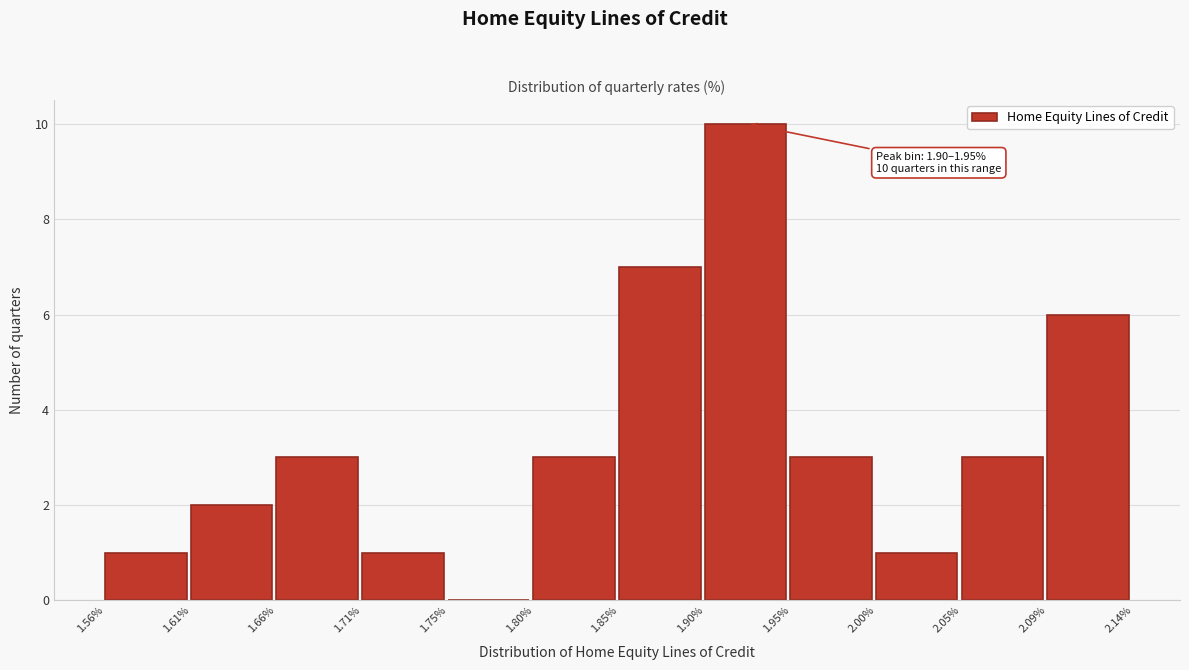

Which range on the x-axis has the tallest bar?

1.90% to 1.95%